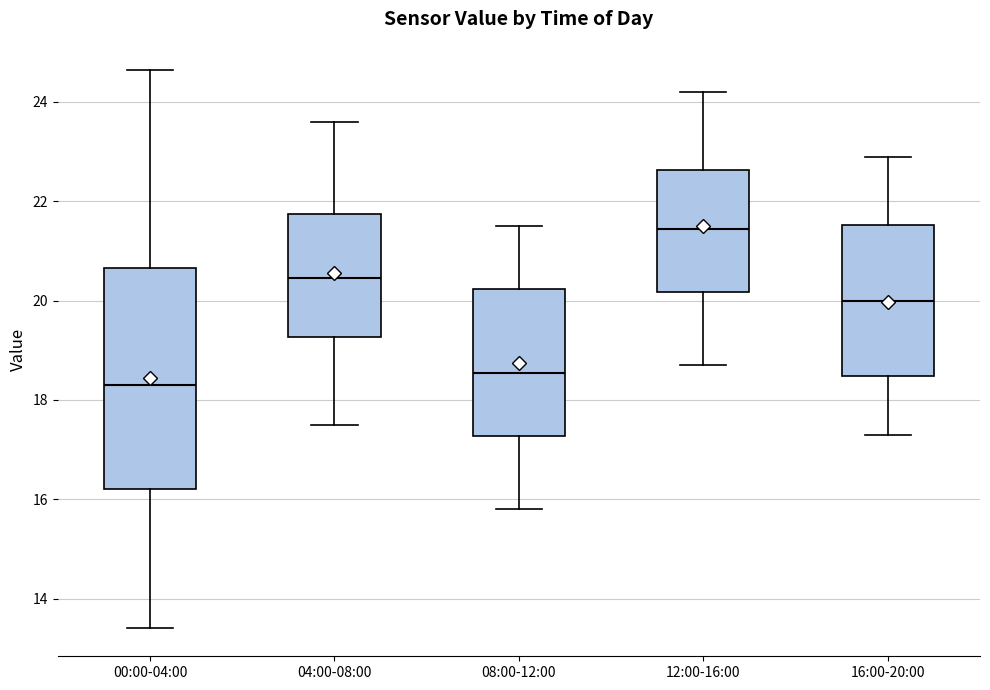

Reading left to right, read every box against the y-axis: the position of its median line, the range the box covers, and the ends of its whiskers. The values are not printed on the chart, so give them approximately, as read against the axis.

00:00-04:00: median 18.4, box 16.2 to 20.6, whiskers 13.4 to 24.6
04:00-08:00: median 20.4, box 19.2 to 21.8, whiskers 17.6 to 23.6
08:00-12:00: median 18.6, box 17.2 to 20.2, whiskers 15.8 to 21.6
12:00-16:00: median 21.4, box 20.2 to 22.6, whiskers 18.8 to 24.2
16:00-20:00: median 20.0, box 18.4 to 21.6, whiskers 17.4 to 23.0